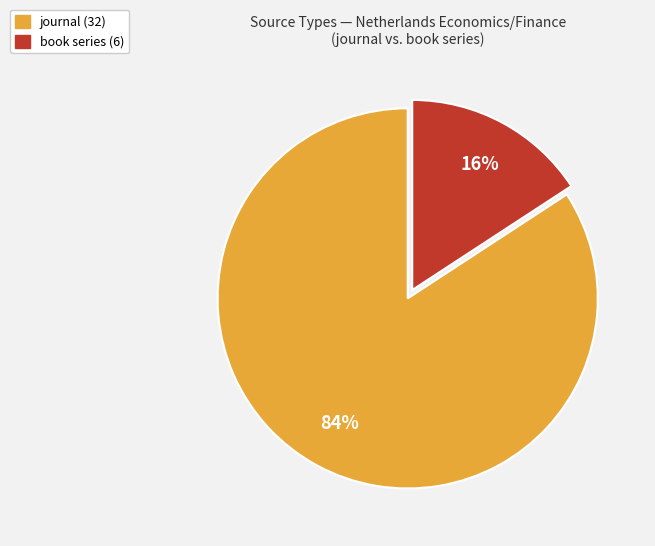

Is the sum of book series and journal greater than half?

Yes